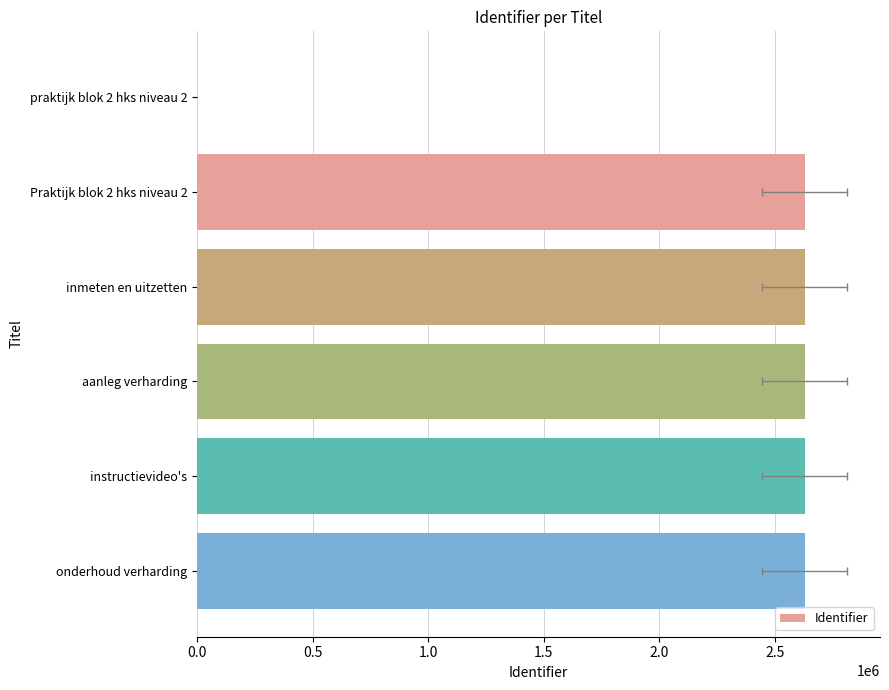

What position from the right is onderhoud verharding?

1